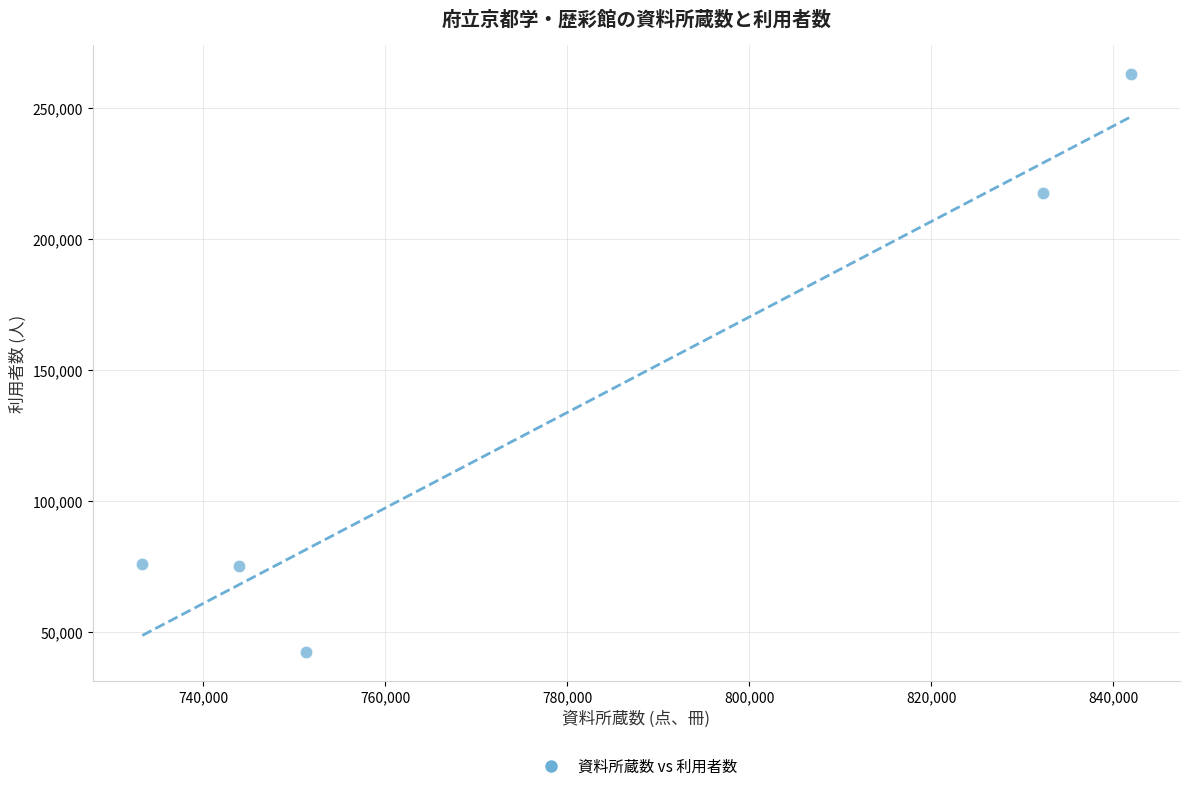

What Y value in the scatter plot is closest to 152621?

217344